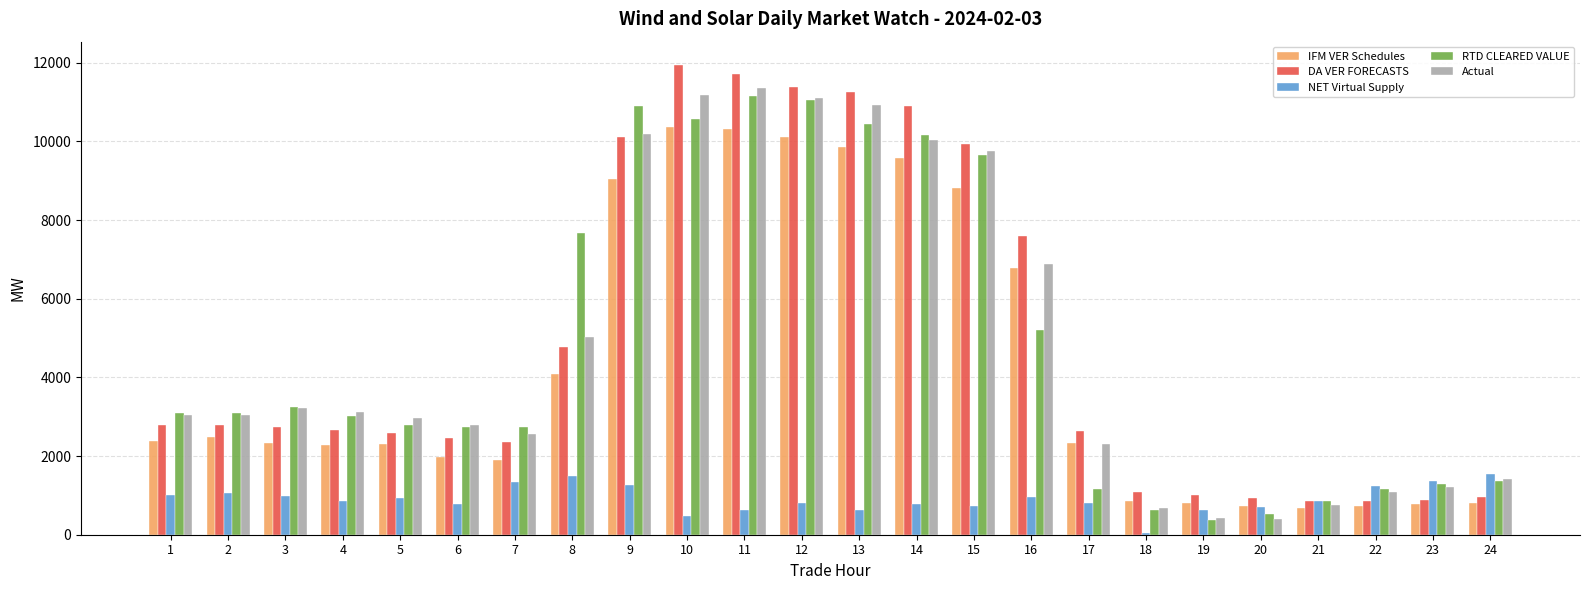

Between 6 and 17, which series saw the biggest shift?

RTD CLEARED VALUE